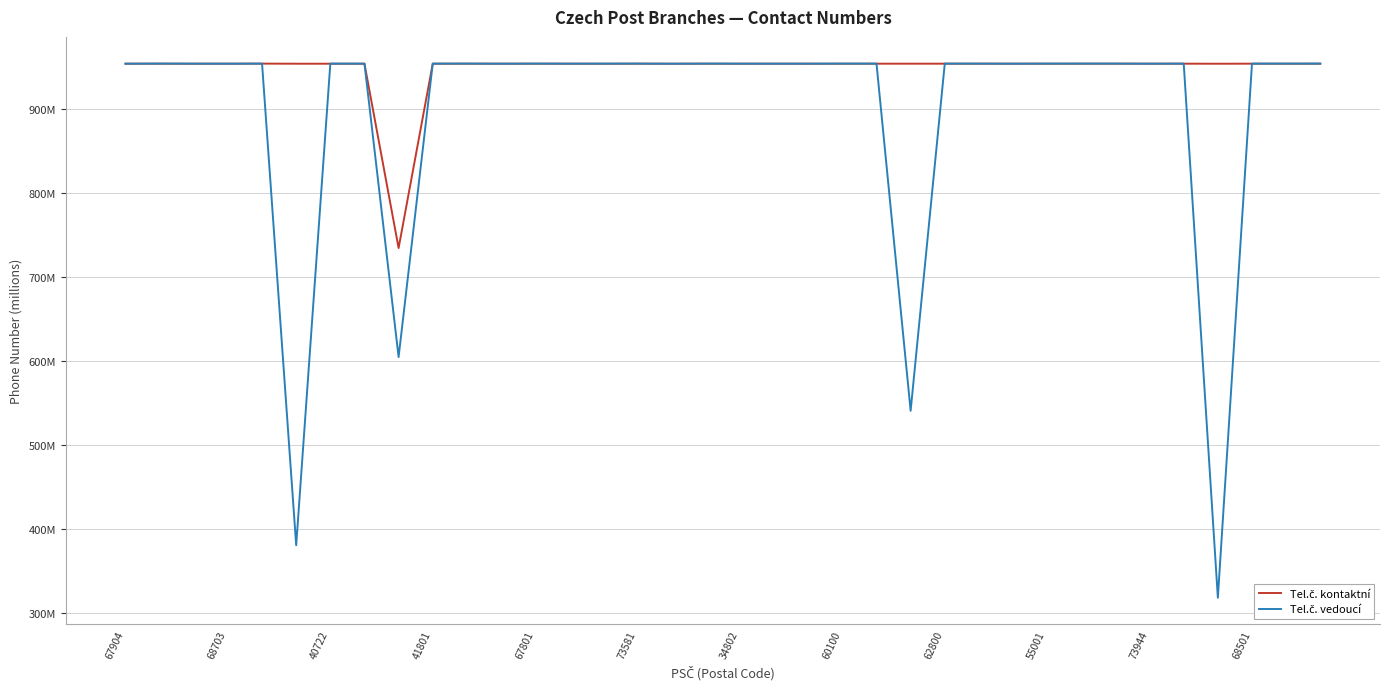

Does the chart display data point markers on the line(s)?

No